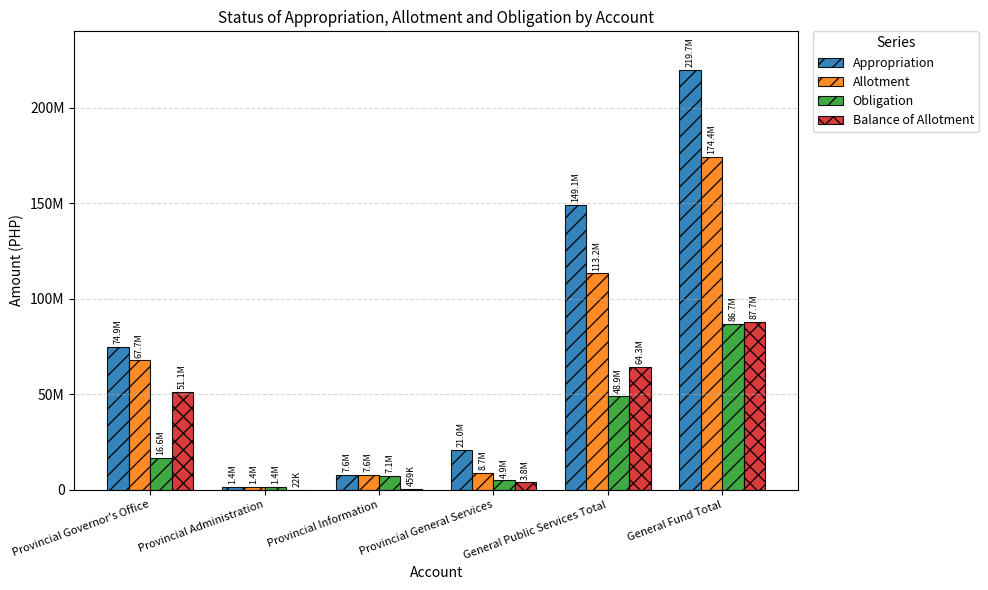

What are all the series names shown in the legend?

Appropriation, Allotment, Obligation, Balance of Allotment